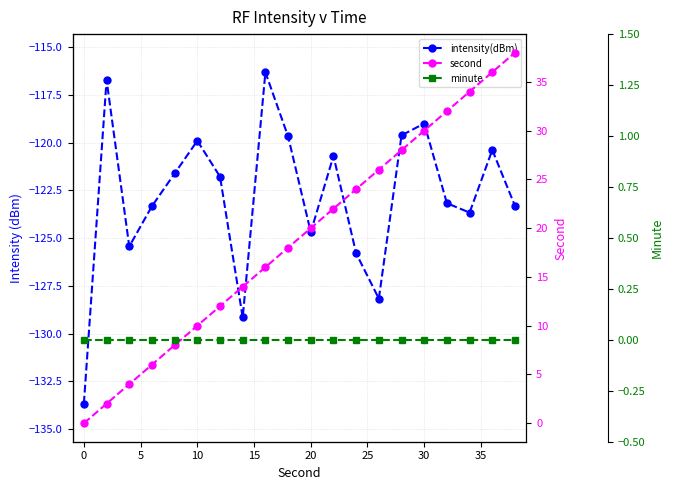

Is this an area chart (filled region under the line)?

No